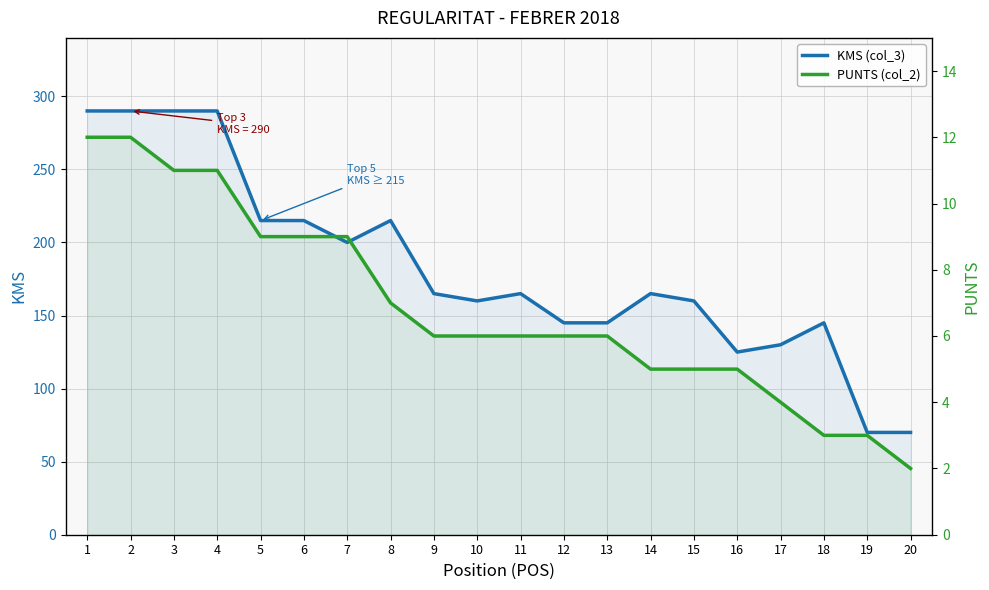

True or false: KMS (col_3) has a value of 170 at 17.

False